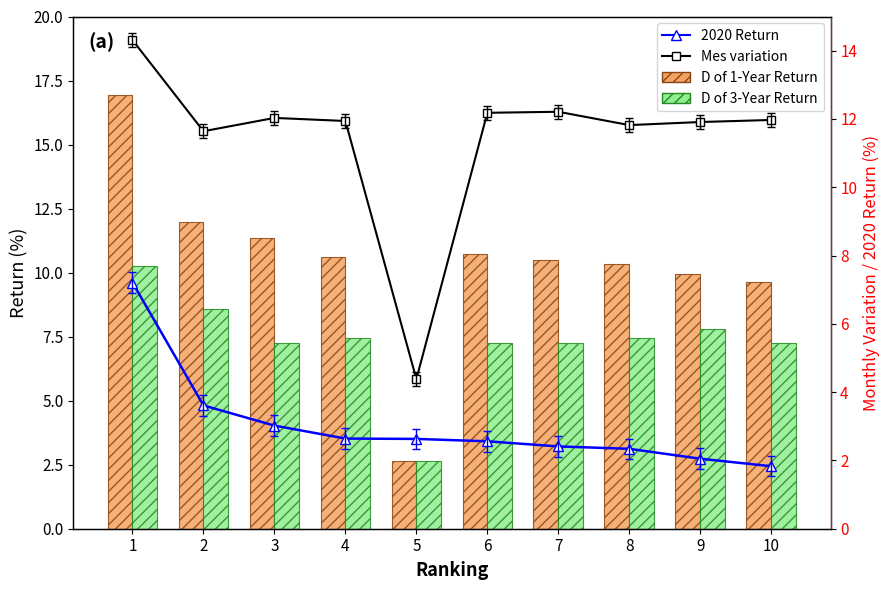

Rank the series at 7 from lowest to highest value.

2020 Return (line), 3-Year Return, 1-Year Return, Mes variation